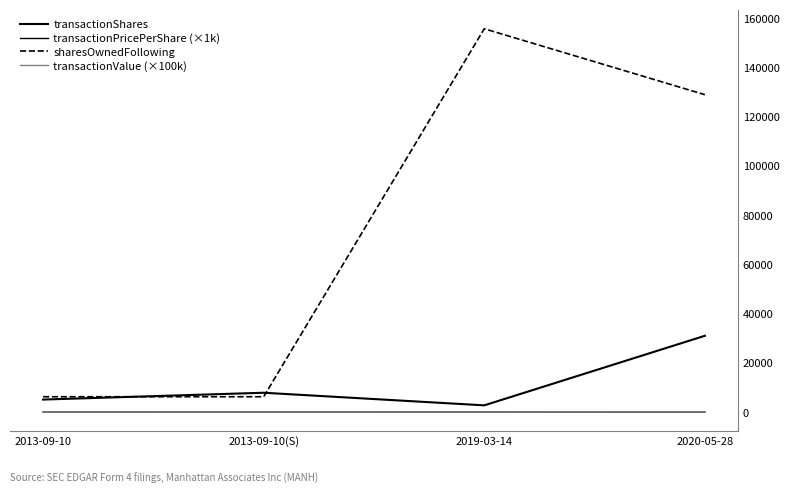

True or false: transactionValue (×100k) and transactionShares intersect in this chart.

False